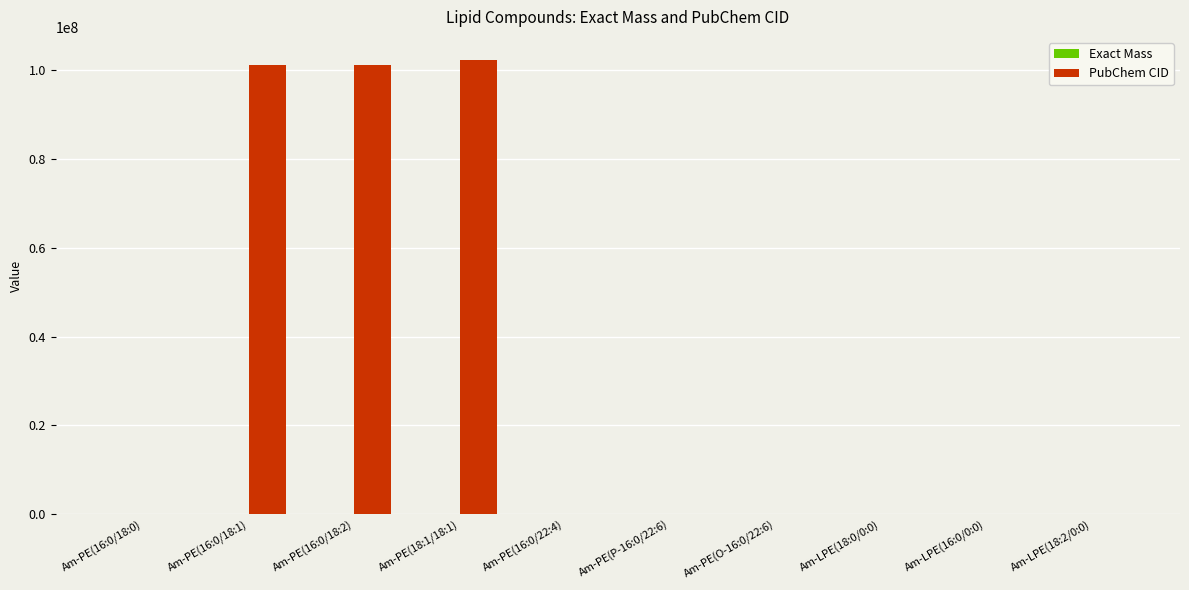

What is the greatest value displayed?

102239024.0